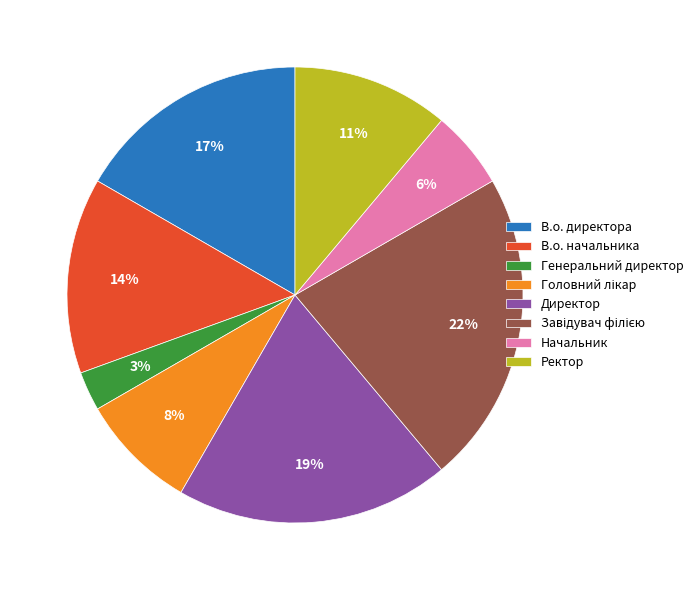

Count the number of slices in the pie.

8